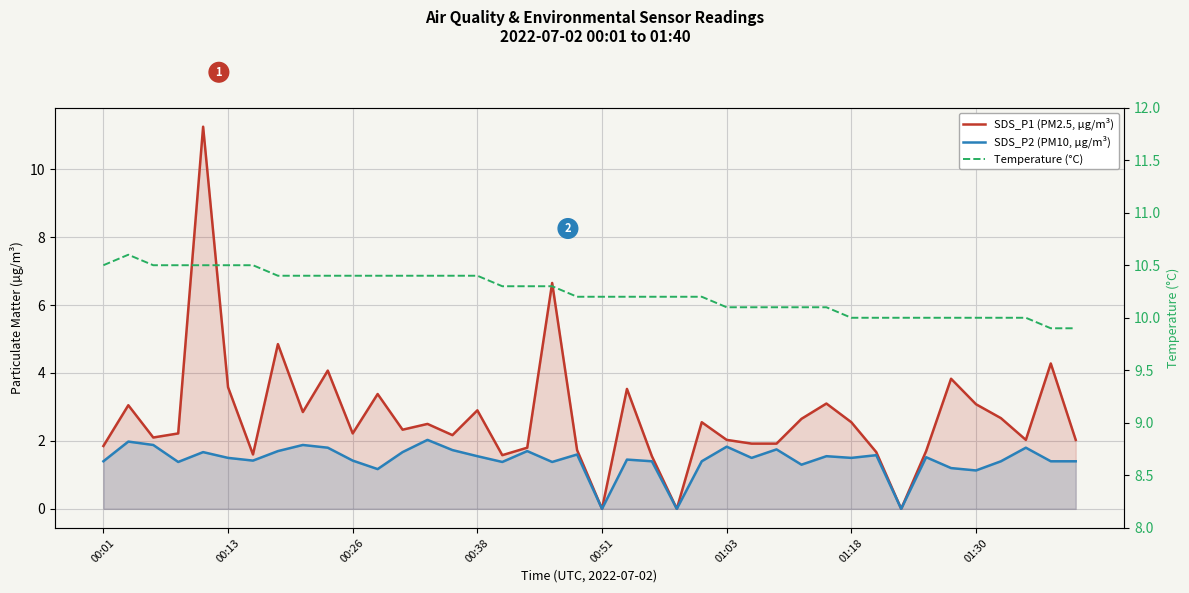

Where does the Temperature (°C) series first go above 10?

00:01